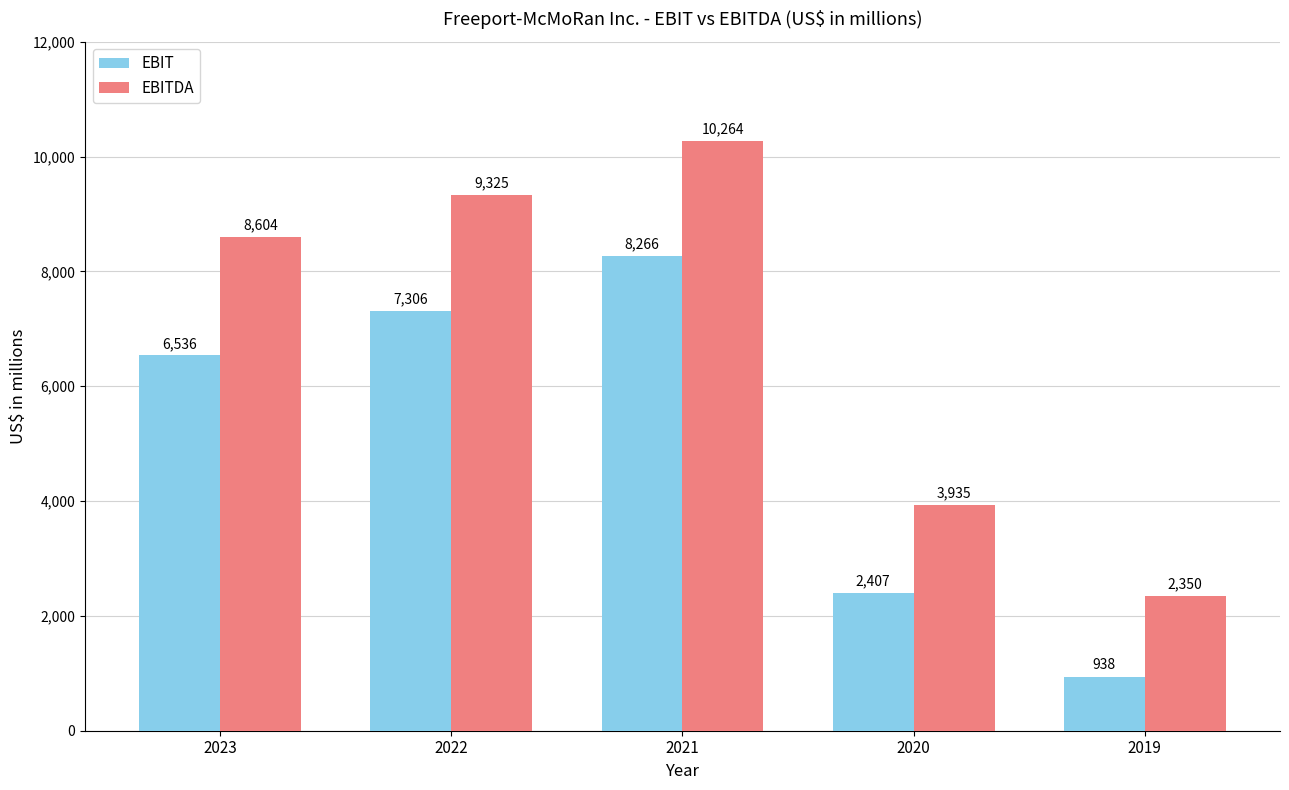

What is the total value across all series at 2020?

6342